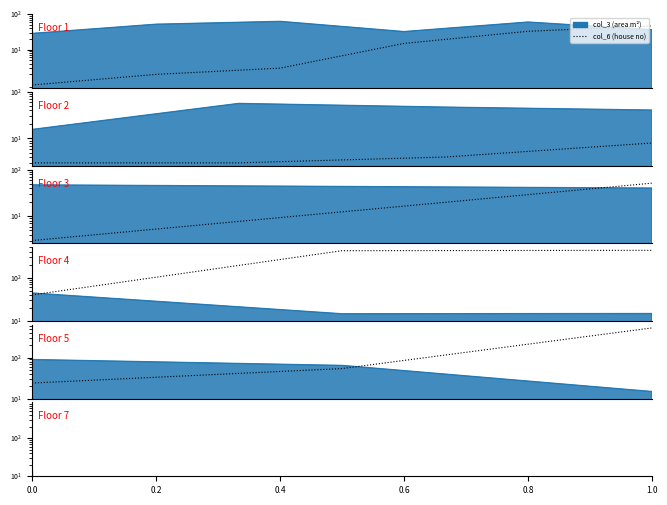

What is the maximum value shown in the chart?

527